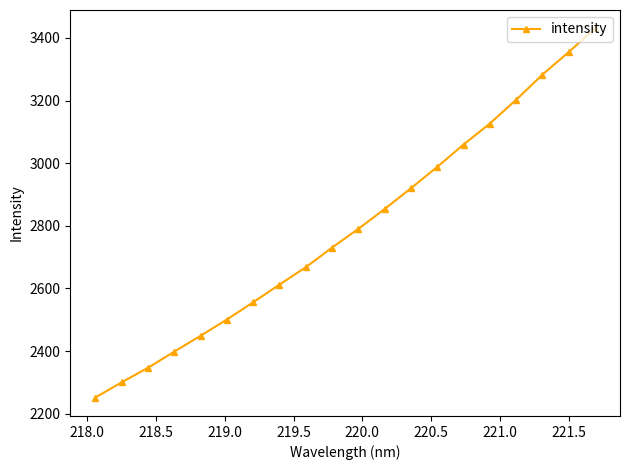

True or false: the data has more than 0 interior local peaks.

False